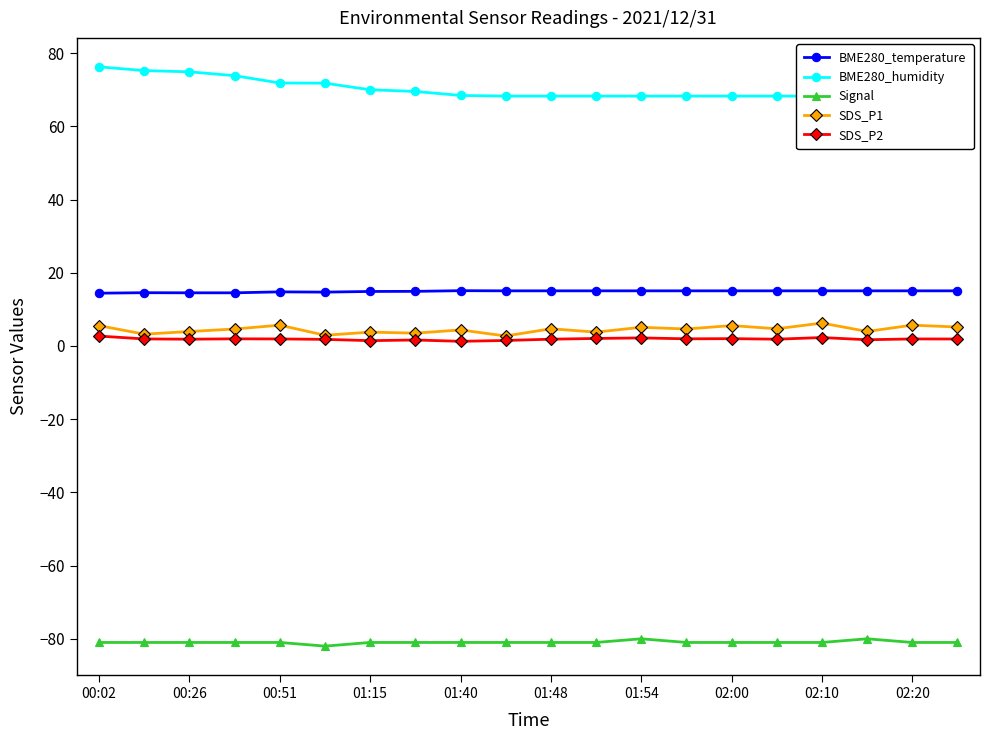

Reading left to right, what are all the values shown in this chart?

BME280_temperature: 14.4	14.6	14.5	14.5	14.8	14.7	14.9	14.9	15.1	15.1	15.1	15.1	15.1	15.1	15.1	15.1	15.1	15.1	15.1	15.1
BME280_humidity: 76.2	75.2	74.9	73.8	71.8	71.8	70.0	69.5	68.4	68.3	68.3	68.3	68.3	68.3	68.3	68.3	68.3	68.3	68.3	68.3
Signal: -81.0	-81.0	-81.0	-81.0	-81.0	-82.0	-81.0	-81.0	-81.0	-81.0	-81.0	-81.0	-80.0	-81.0	-81.0	-81.0	-81.0	-80.0	-81.0	-81.0
SDS_P1: 5.5	3.2	4.0	4.6	5.7	2.9	3.8	3.5	4.4	2.7	4.7	3.8	5.1	4.6	5.6	4.7	6.2	4.0	5.7	5.2
SDS_P2: 2.7	1.9	1.9	1.9	1.9	1.8	1.4	1.6	1.3	1.5	1.9	2.0	2.2	1.9	2.0	1.9	2.3	1.7	1.9	1.9